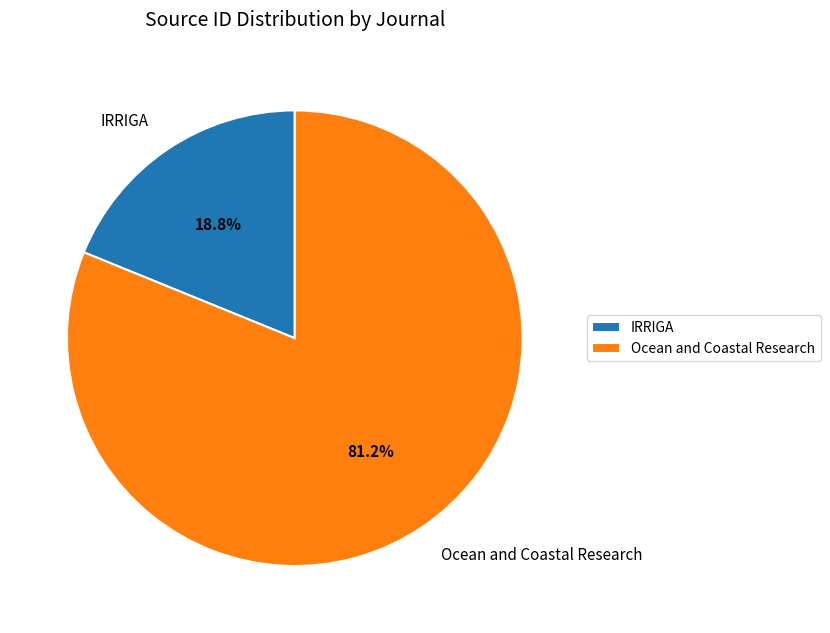

Count the number of slices in the pie.

2